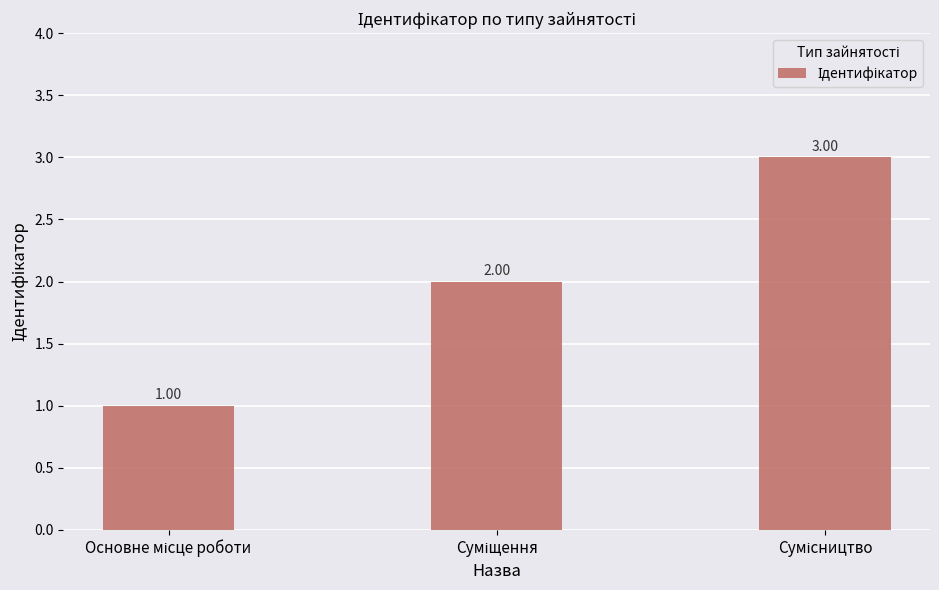

Reading left to right, extract all data points from this chart.

1	2	3